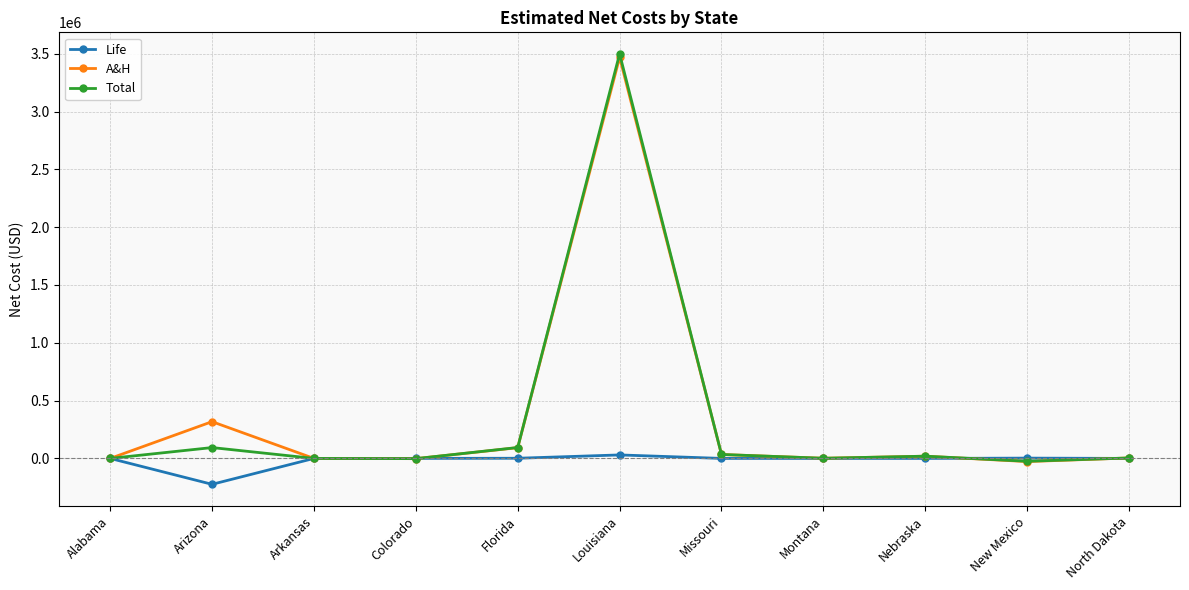

True or false: Life has a value of 0.0 at Arkansas.

True